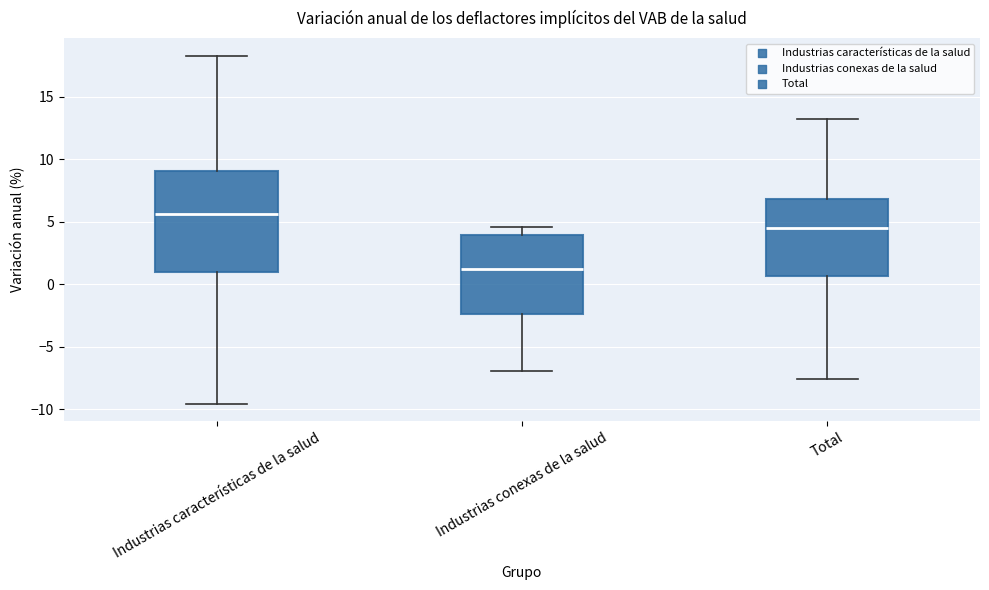

Which box is the tallest, from its lower edge to its upper edge?

Industrias características de la salud